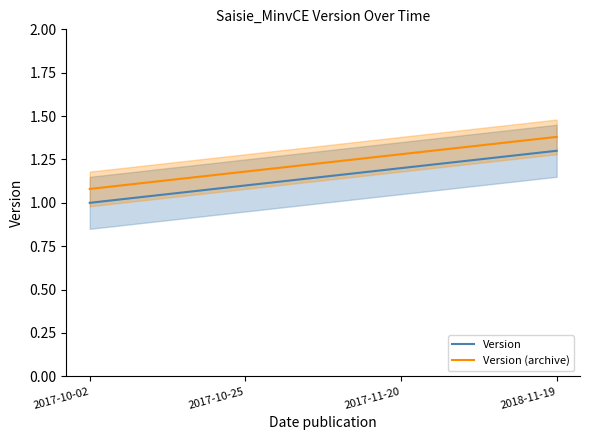

True or false: Version and Version (archive) cross at least once.

False